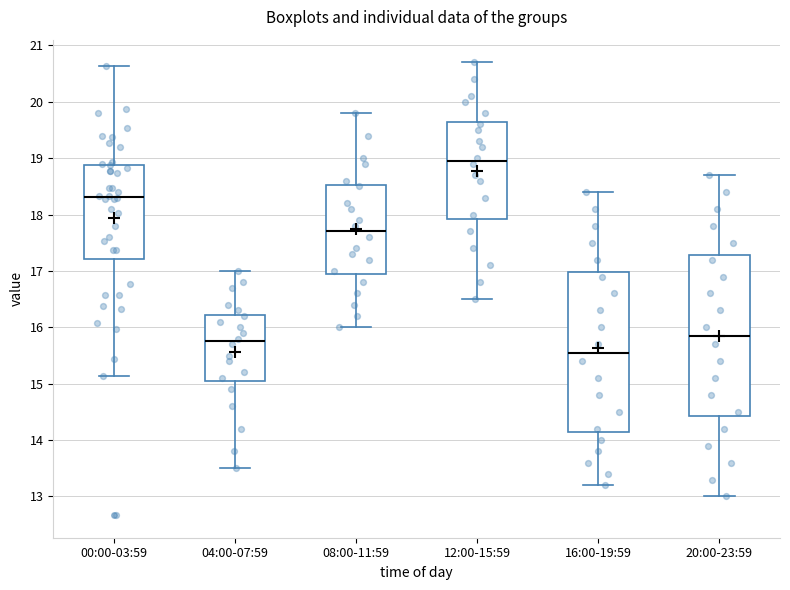

Where does the median line of the box for 12:00-15:59 sit on the y-axis? The values are not printed on the chart, so give them approximately, as read against the axis.

19.0